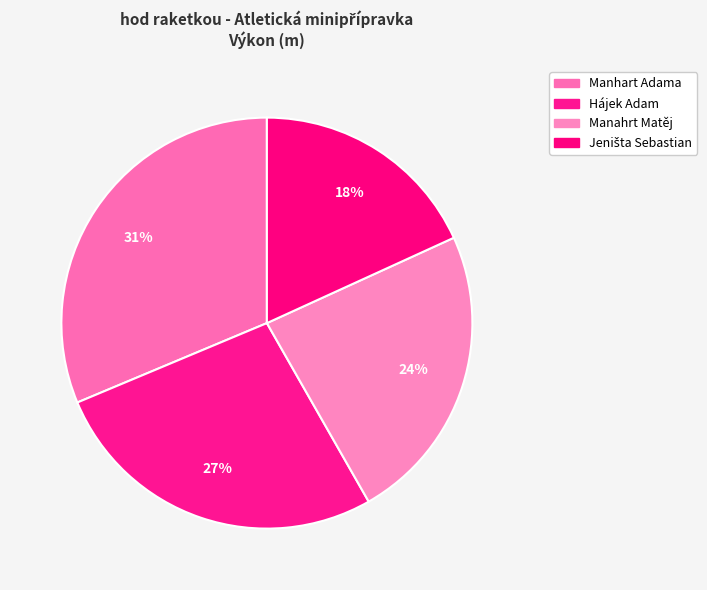

Which has a higher value, Hájek Adam or Jeništa Sebastian?

Hájek Adam